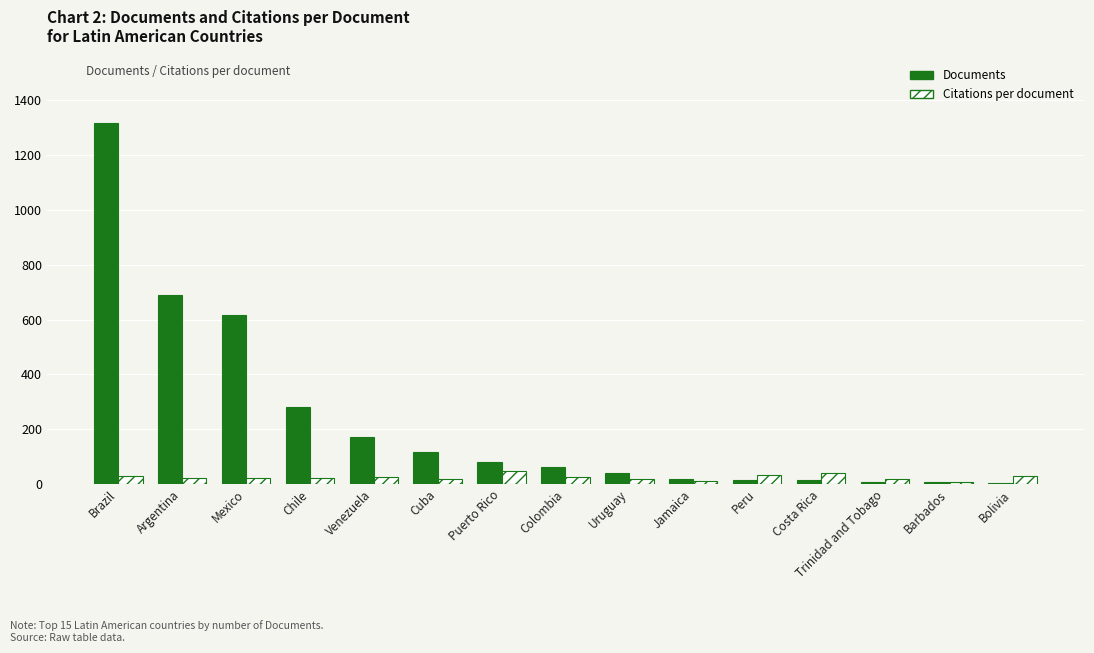

What is the average value of the Citations per document series?

25.1